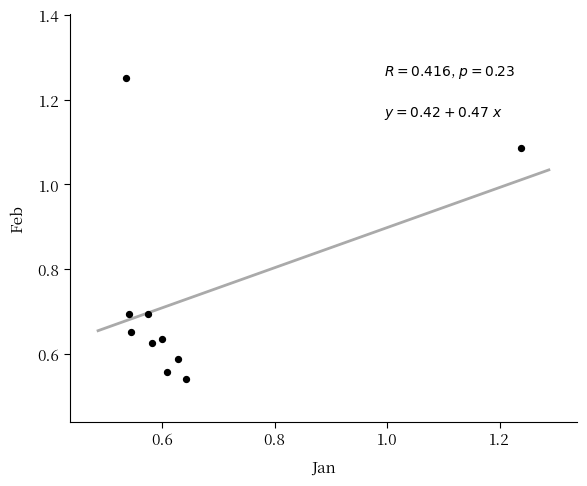

How many points are shown in the scatter plot?

10